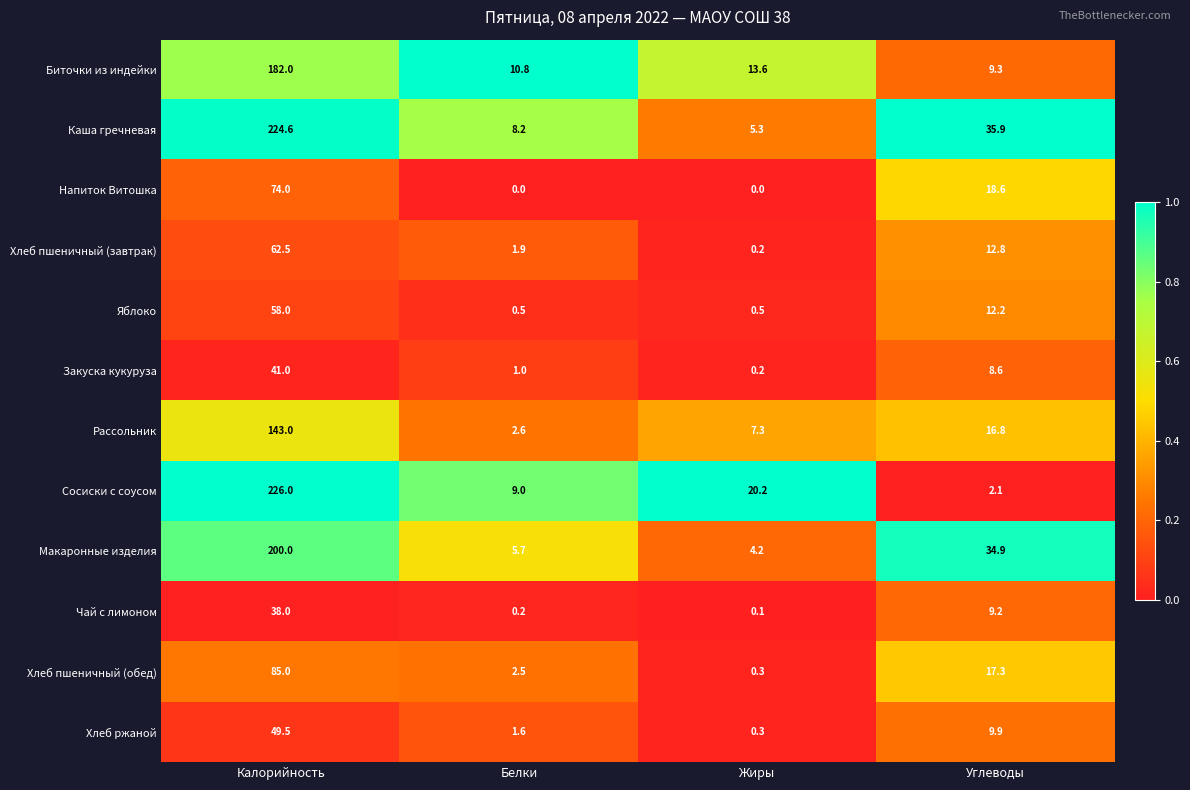

What is the difference between the second highest and second lowest values in the Яблоко series?

11.7